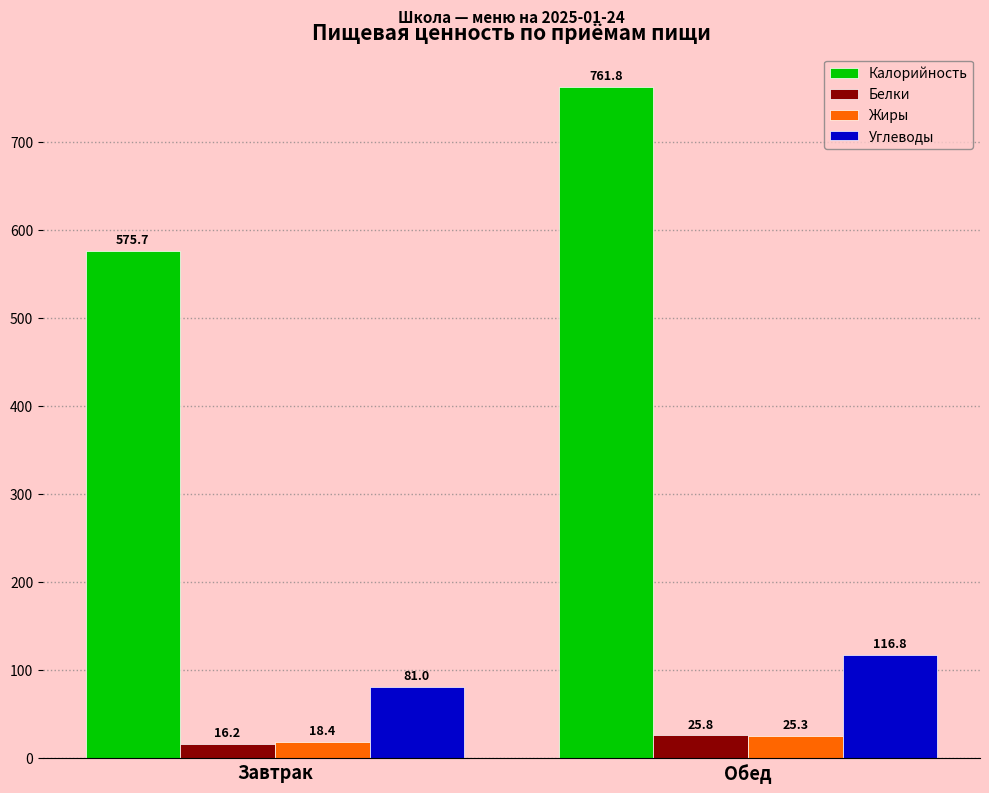

The Углеводы series shows 116.8 at Обед. True or false?

True